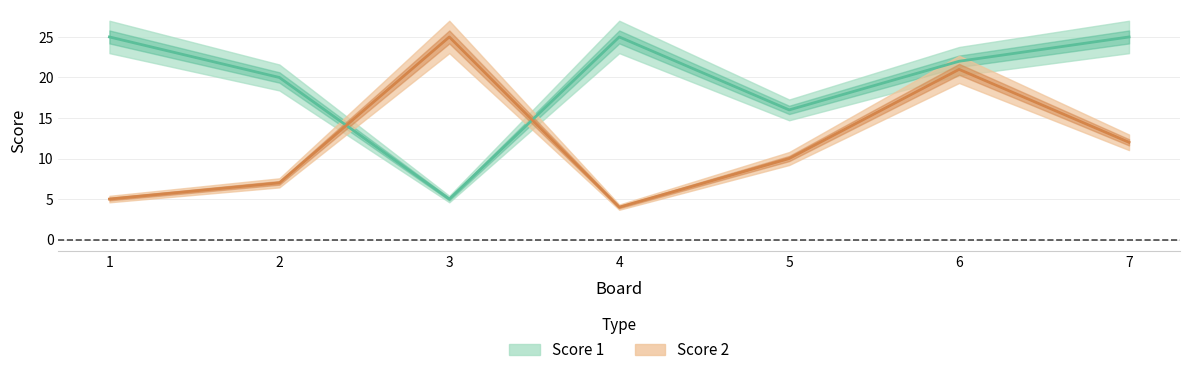

Which series has the largest range (max minus min)?

Score 2